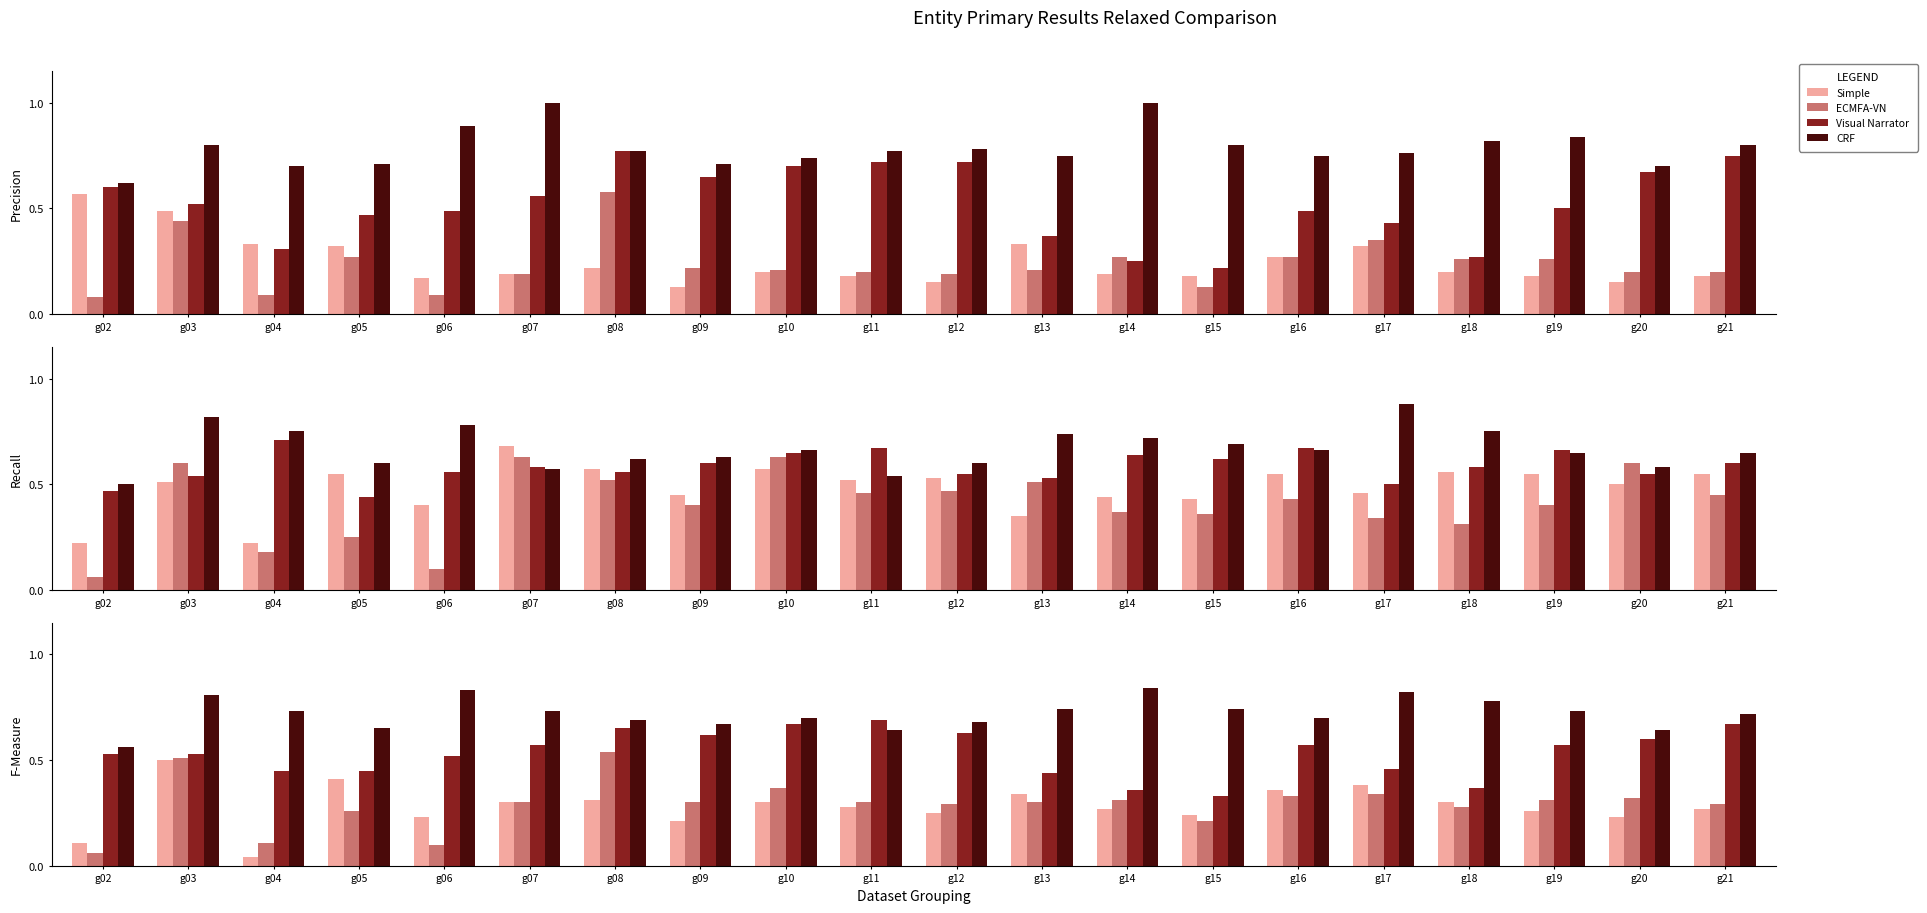

What is the value of the ECMFA-VN bar at the 16th from the left?

0.3